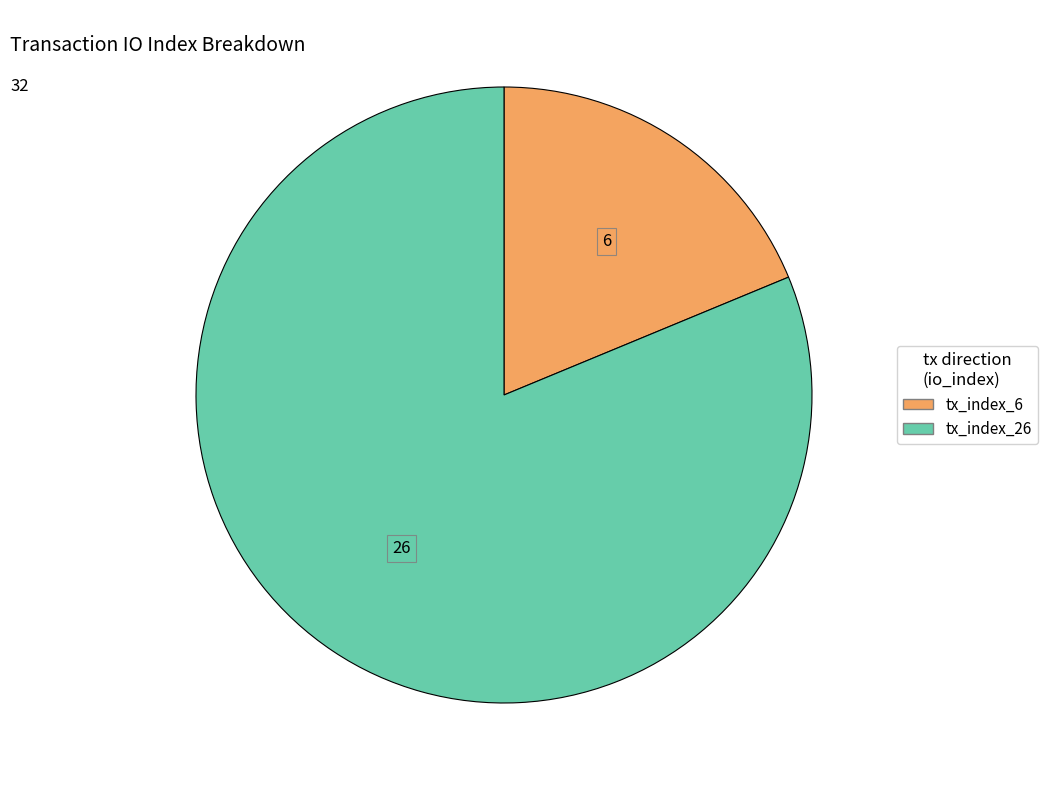

Rank the categories by value from lowest to highest.

tx_index_6, tx_index_26